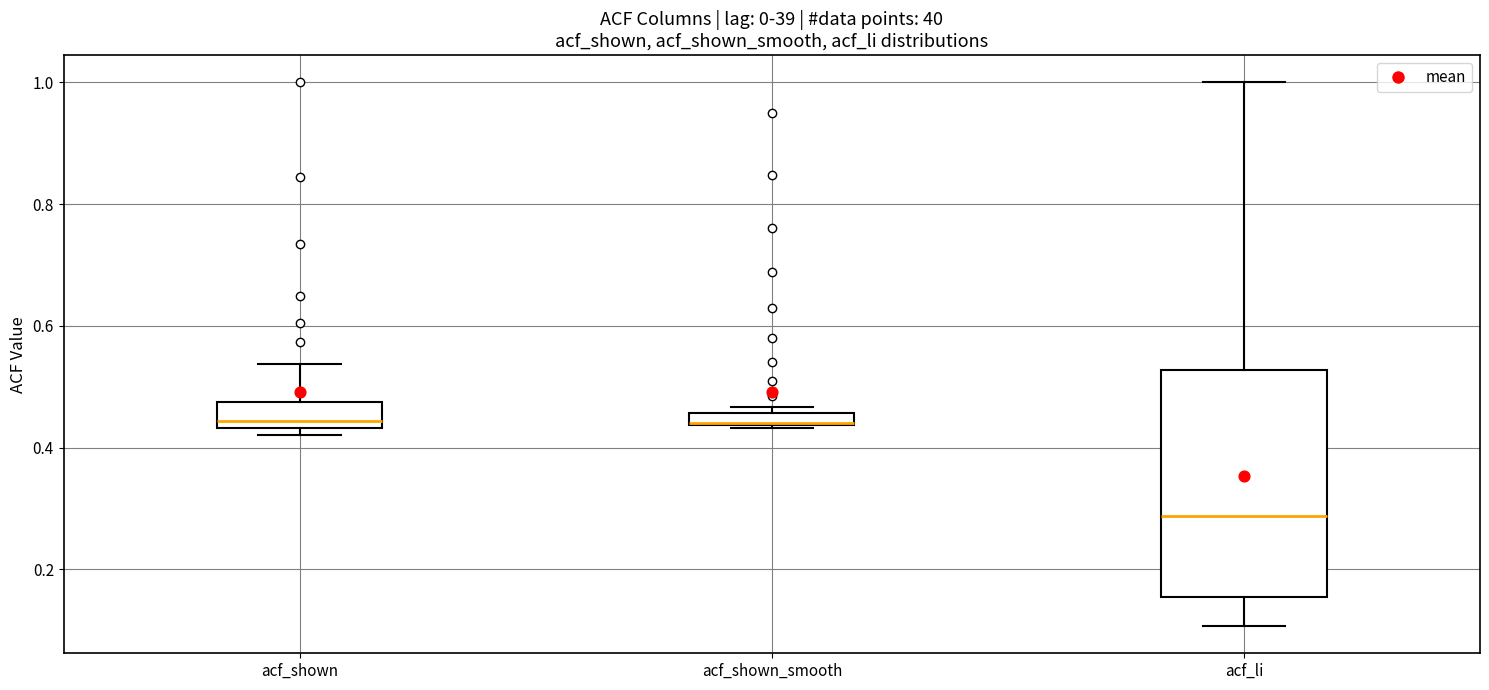

Which box is the tallest, from its lower edge to its upper edge?

acf_li